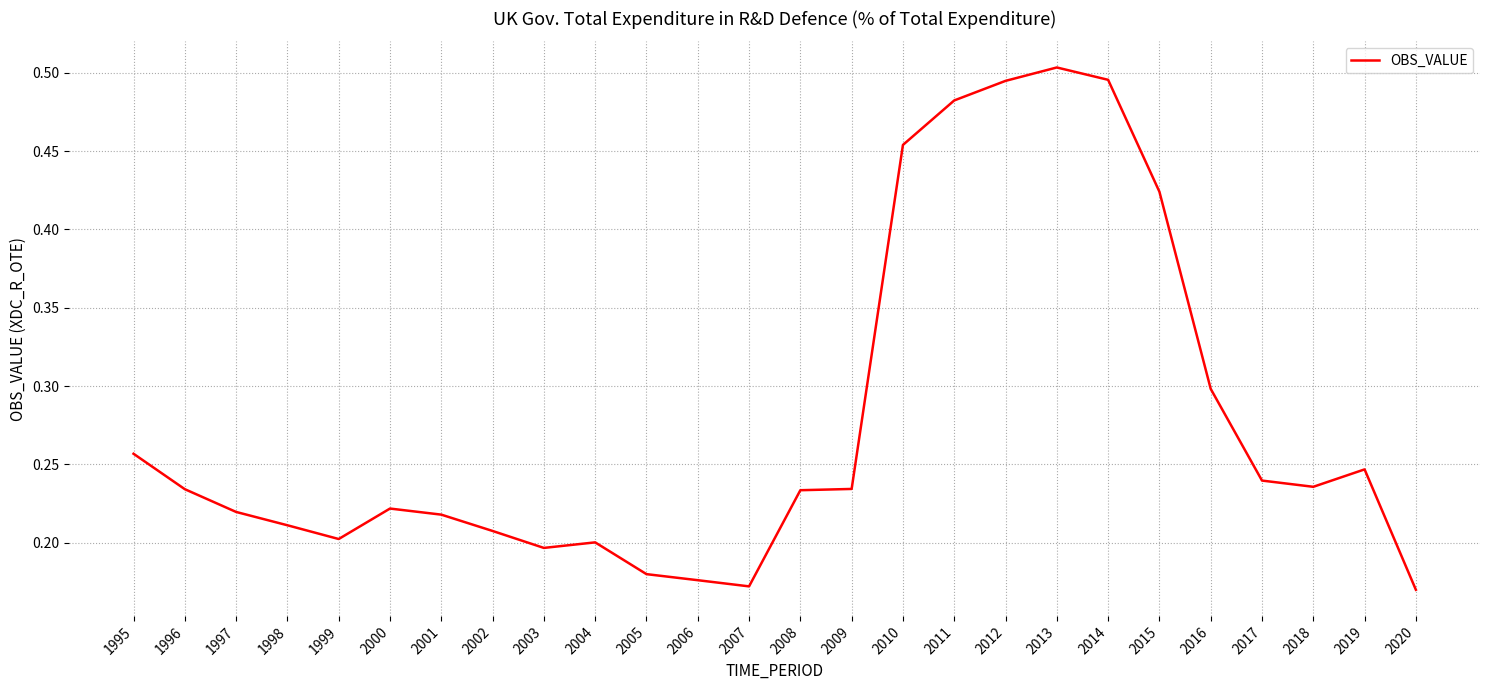

Which category has the highest value across all series?

2013